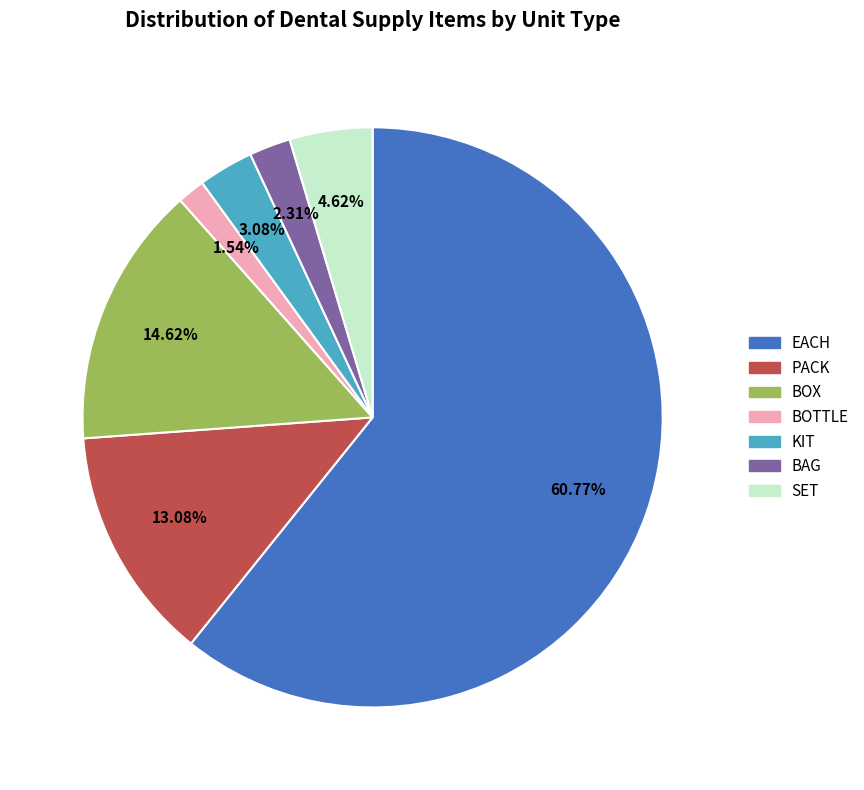

Which category accounts for the majority?

EACH